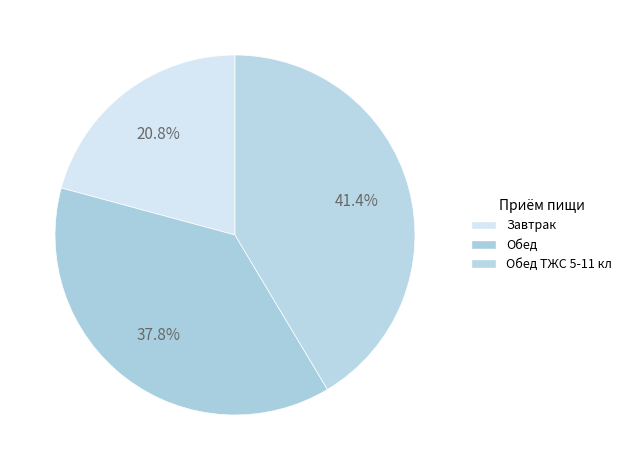

What is the largest slice in the pie chart?

Обед ТЖС 5-11 кл